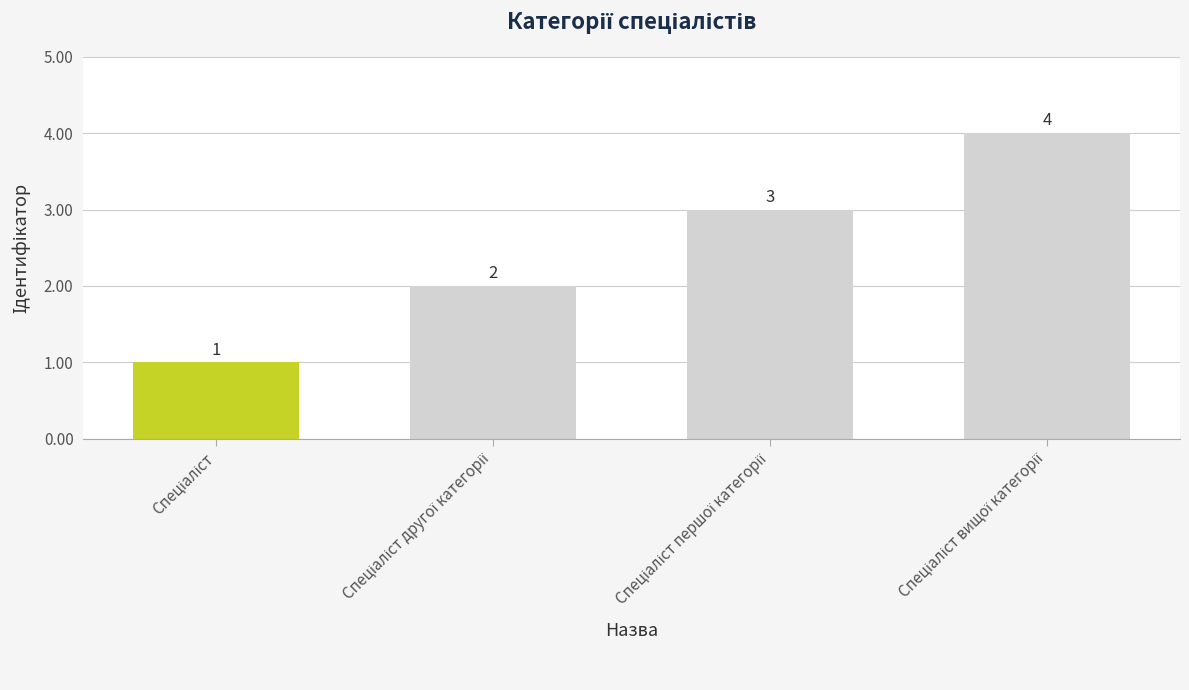

What is the maximum value shown in the chart?

4